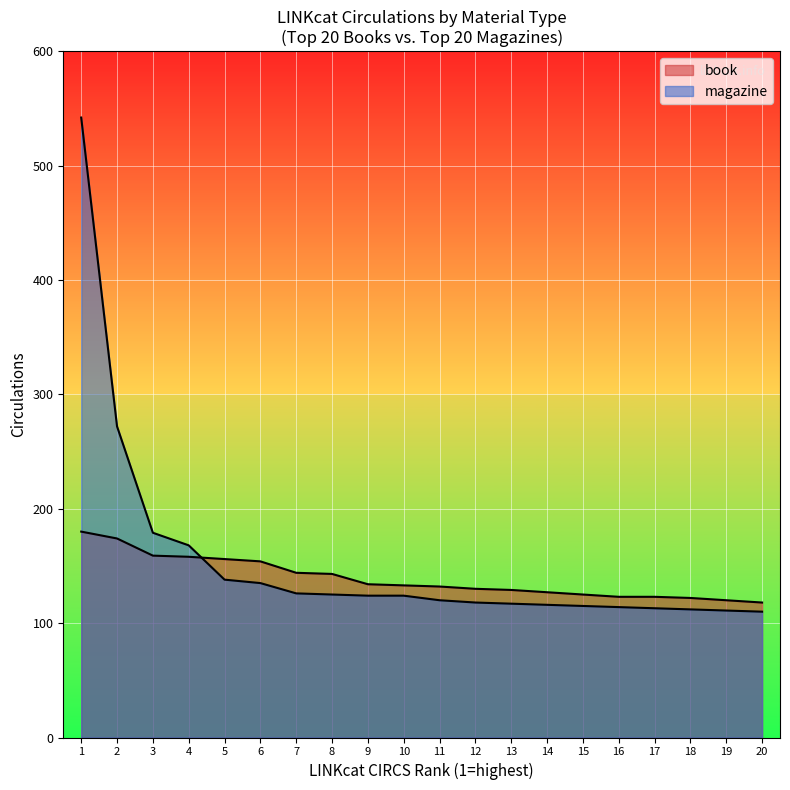

What is the difference between the maximum and minimum values in the book series?

62